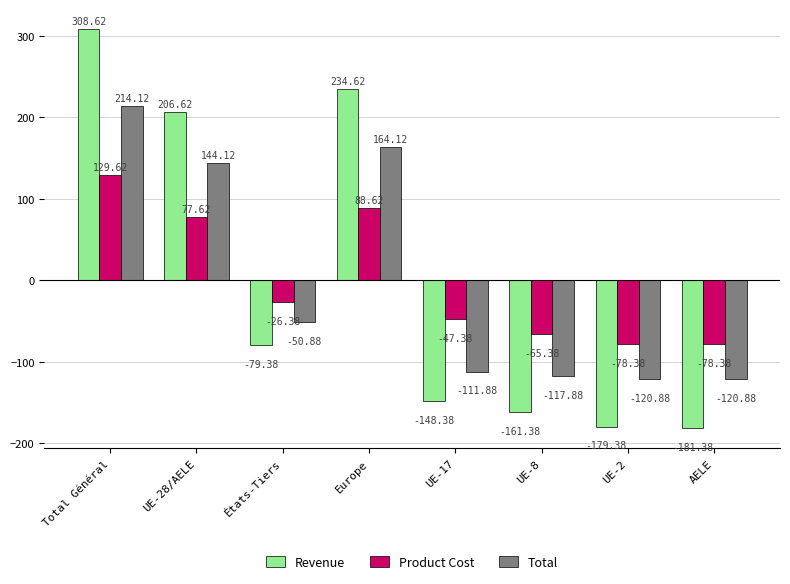

What is the spread (max minus min) of values at UE-28/AELE?

129.0